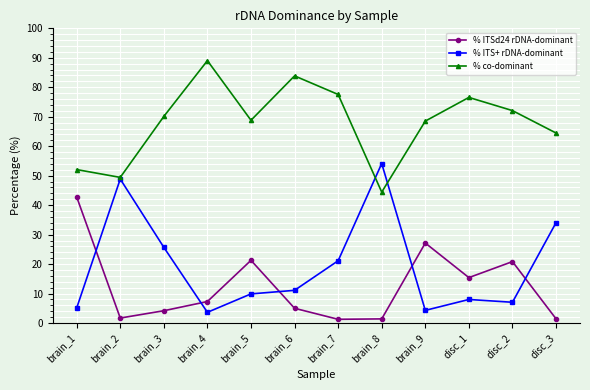

Where does the % ITS+ rDNA-dominant series first go above 11?

brain_2